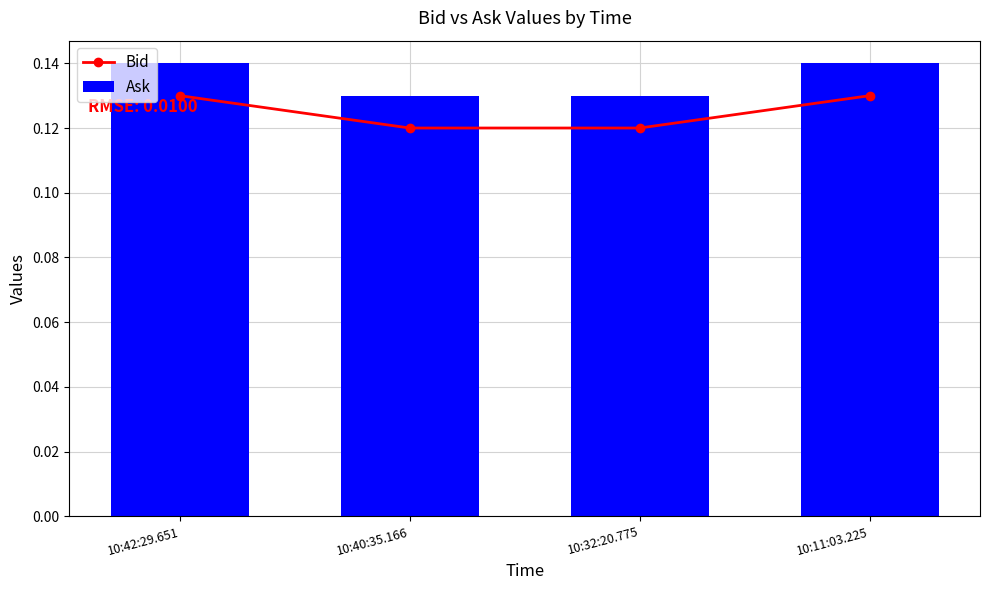

What is the sum of all Ask values?

0.5